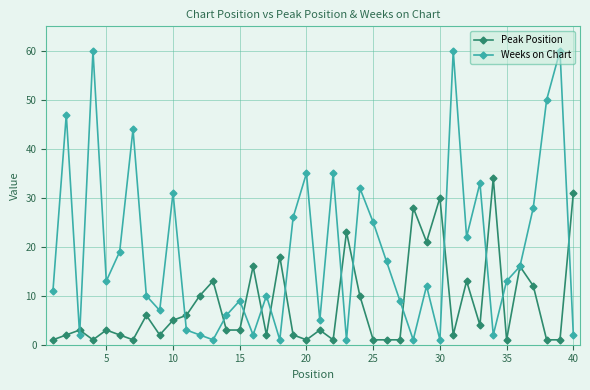

List the series in order of their overall mean, lowest first.

Peak Position, Weeks on Chart